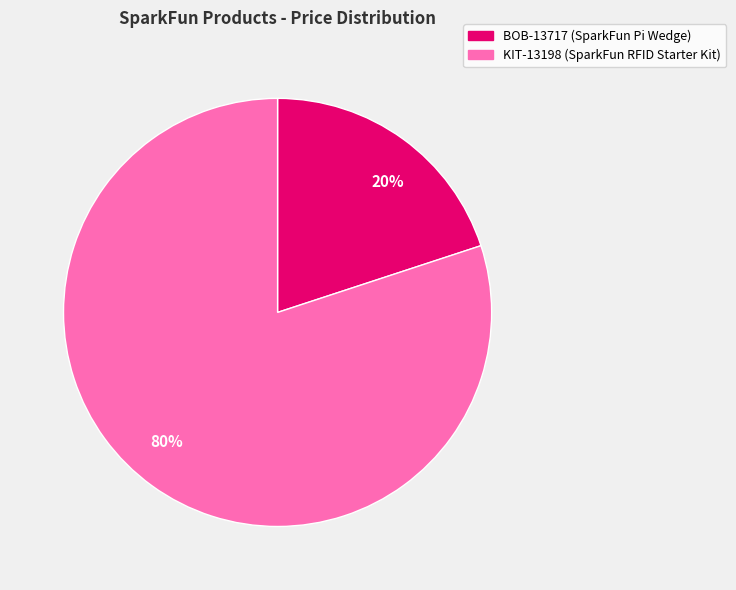

What is the smallest slice in the pie chart?

BOB-13717